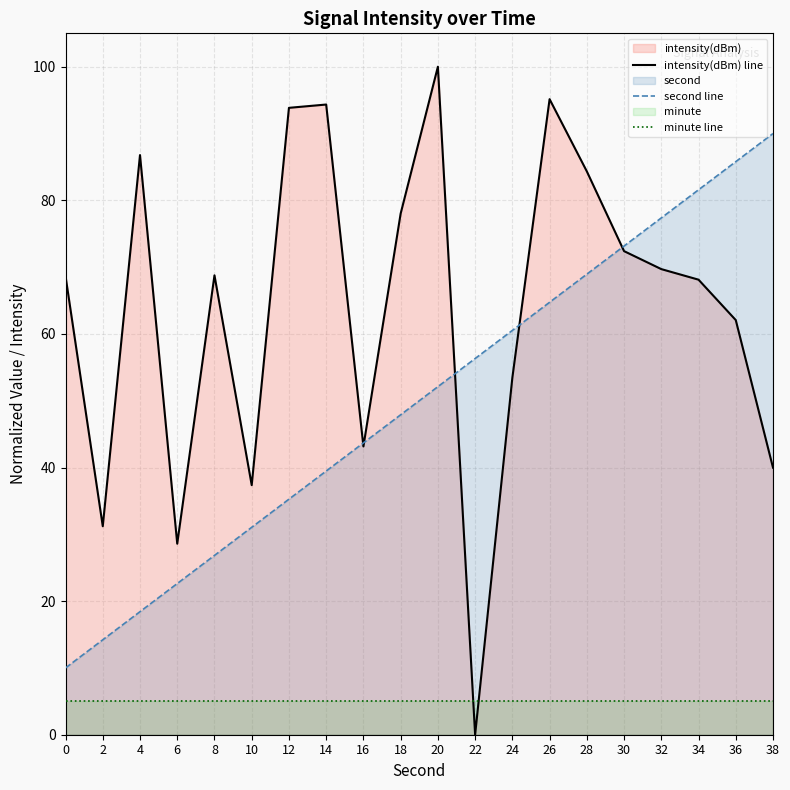

After their last crossing, which series has the higher values: intensity(dBm) line or minute line?

intensity(dBm) line